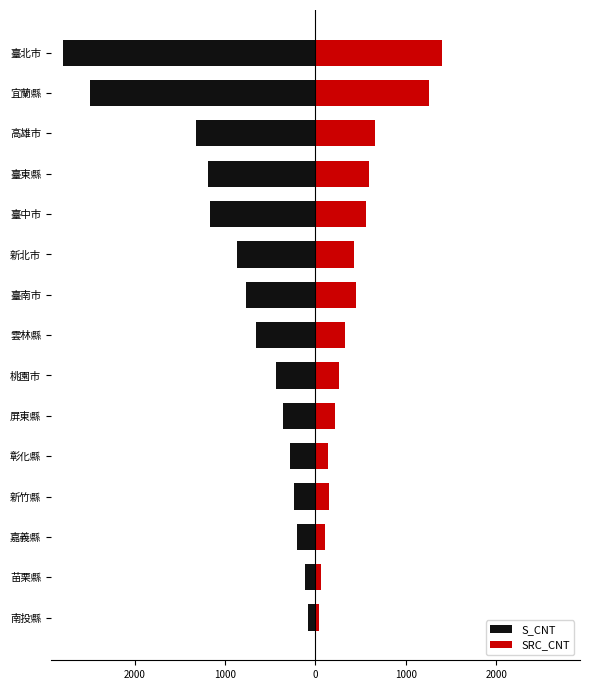

What is the minimum value shown in the chart?

-2788